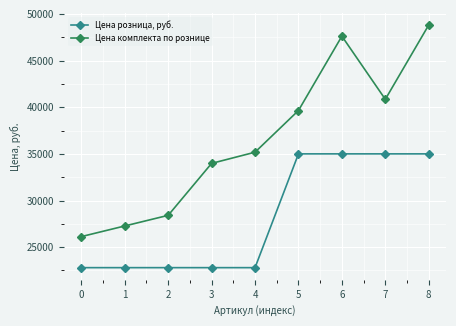

Which series has the widest spread of values?

Цена комплекта по рознице